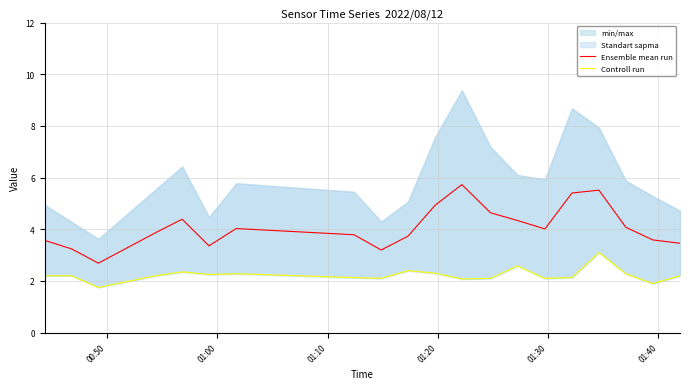

Which series has the largest range (max minus min)?

Ensemble mean run